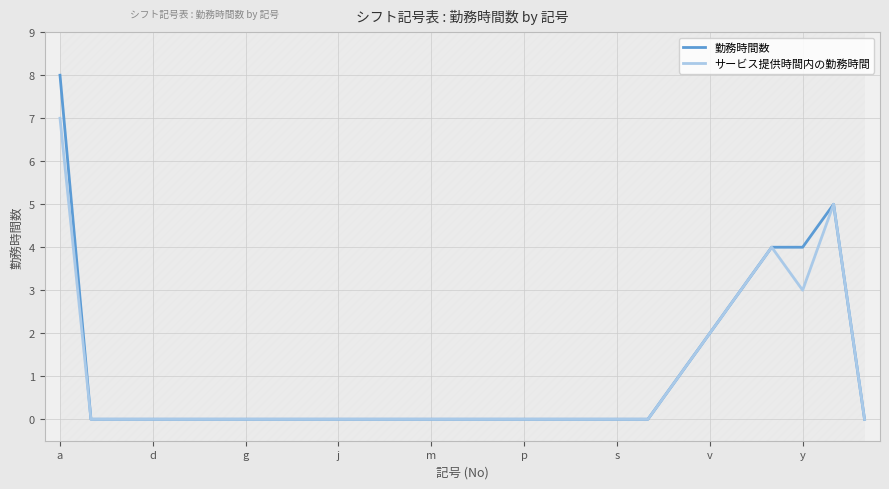

How many categories are shown in the chart?

27